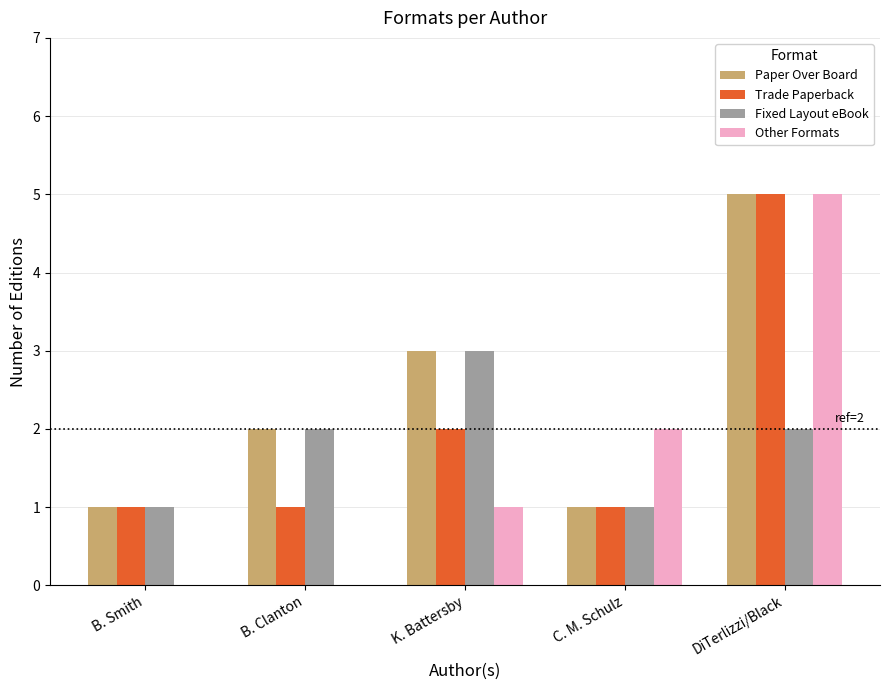

What is the sum of all Trade Paperback values?

10